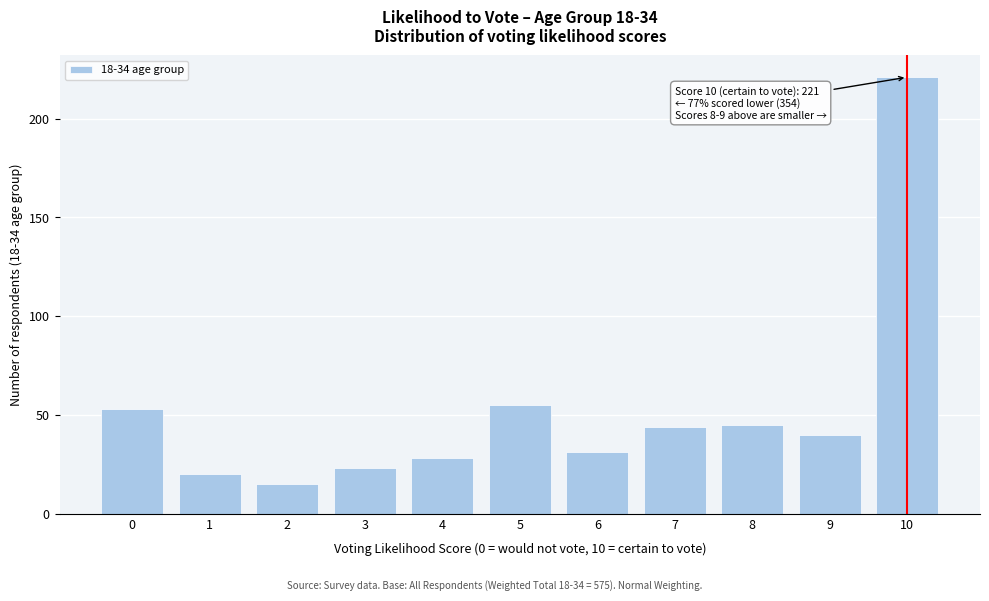

Reading right to left, transcribe all the data shown in this chart.

221	40	45	44	31	55	28	23	15	20	53